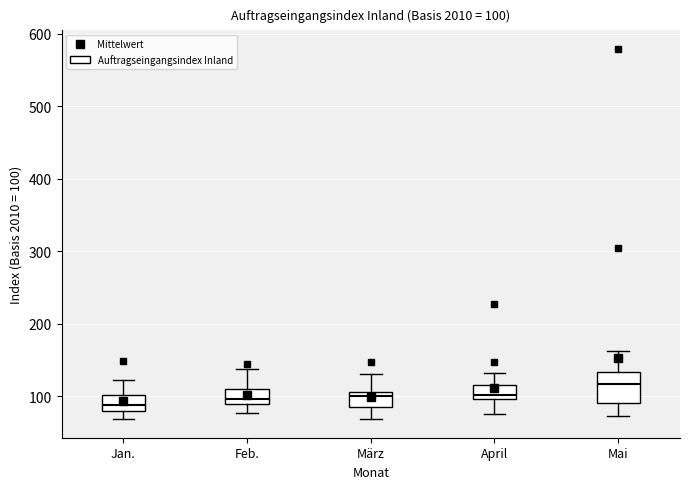

Comparing the boxes themselves (not the whiskers), which one is the tallest?

Mai